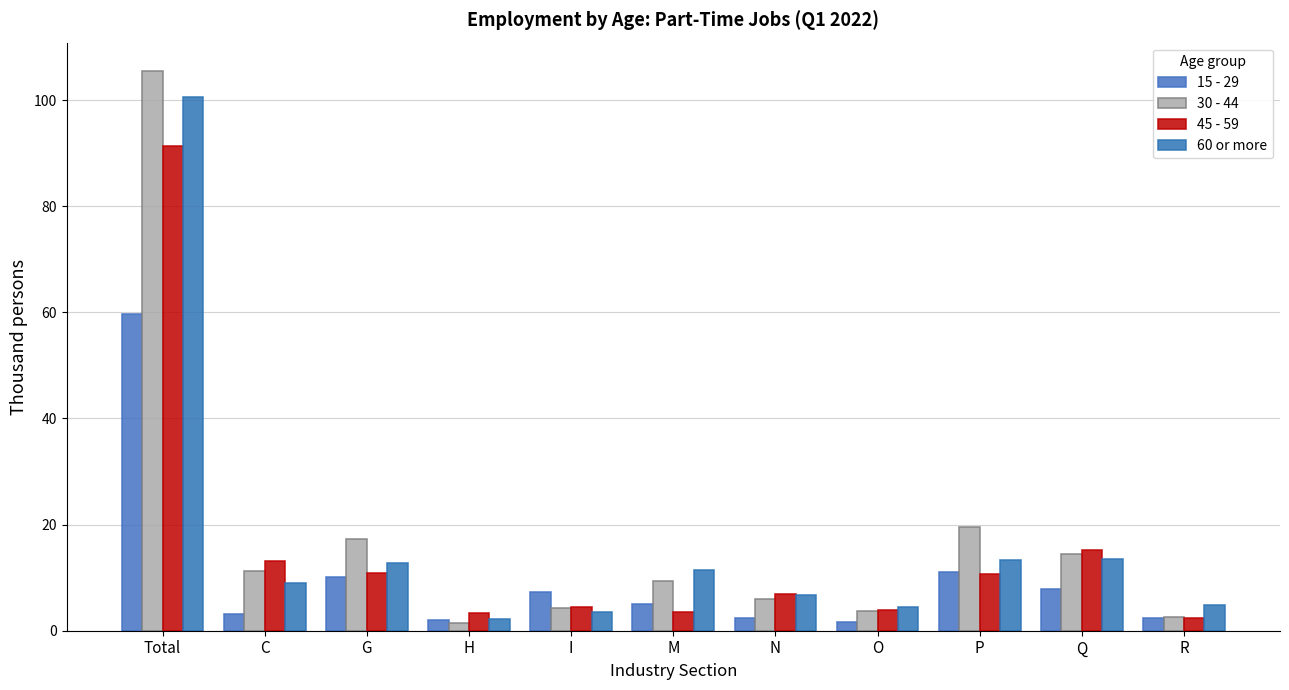

How many values in the 60 or more series are below 8?

5